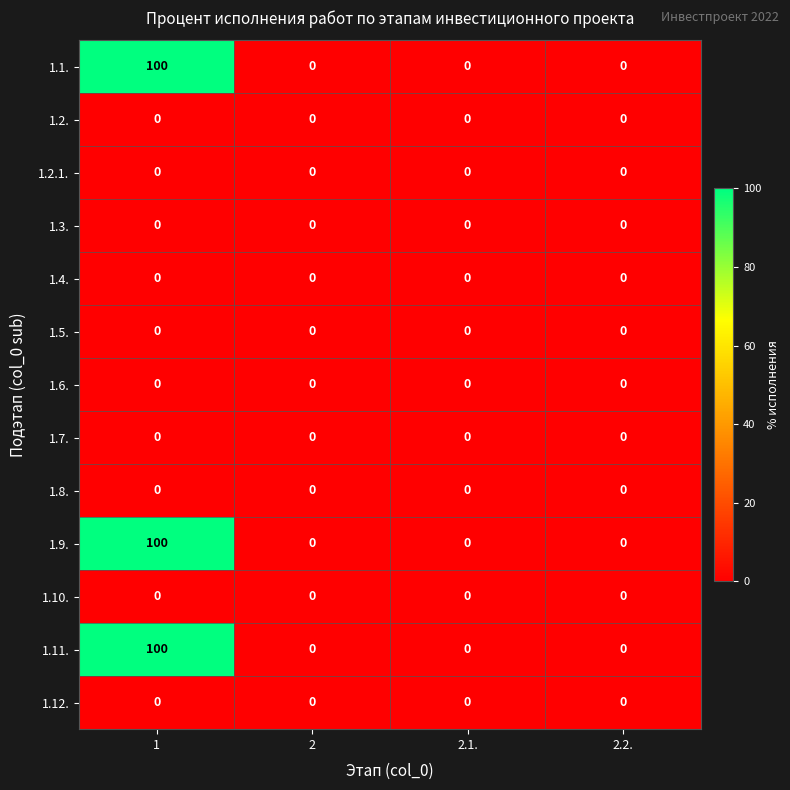

Count the number of categories in the chart.

4